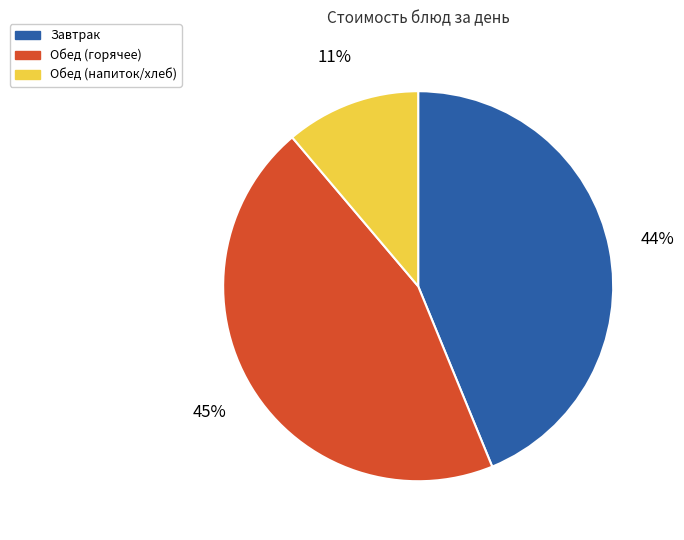

To the nearest percent, what is the difference between the largest and smallest slice percentages?

34%